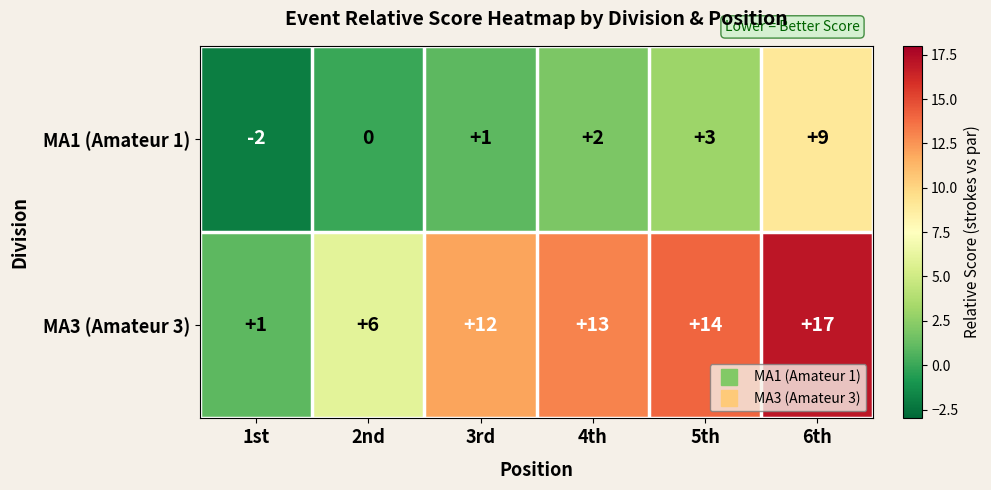

What is the difference between the maximum and minimum values in the MA3 (Amateur 3) series?

16